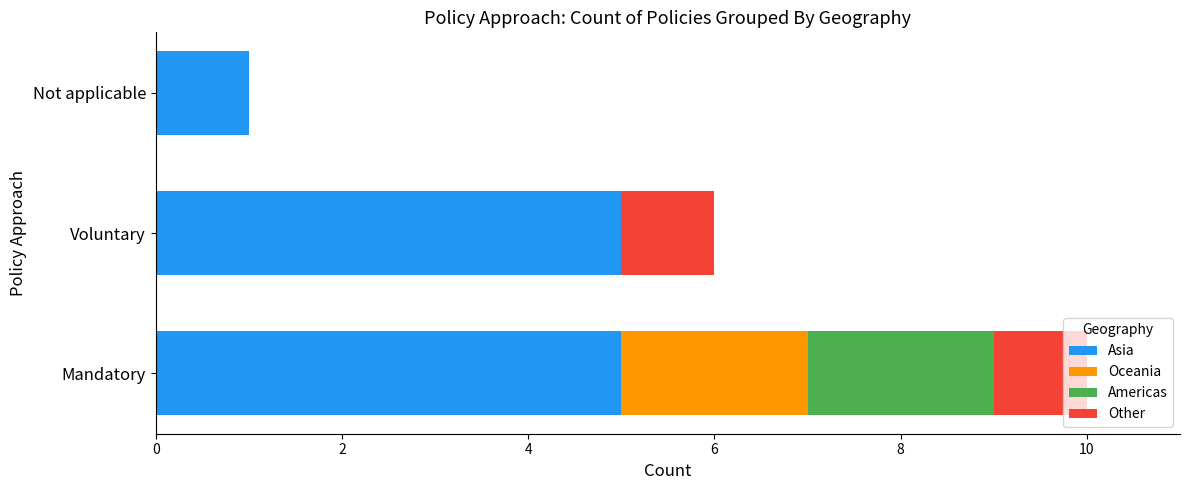

What is the total value across all series at Voluntary?

6